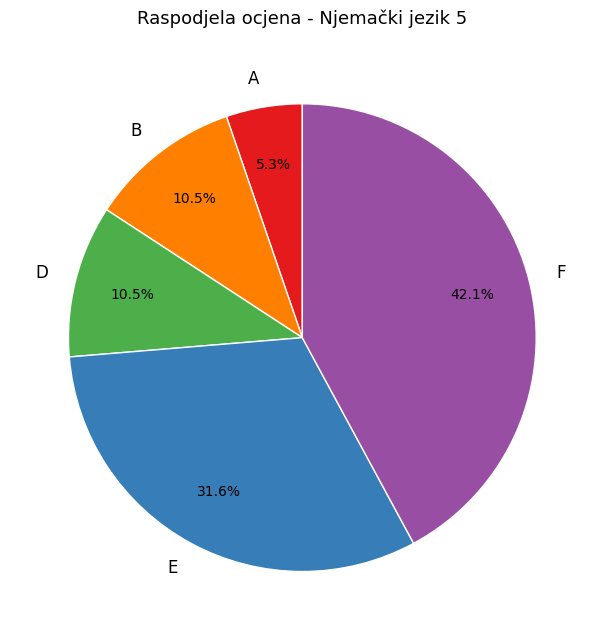

Is there a majority slice in this chart?

No